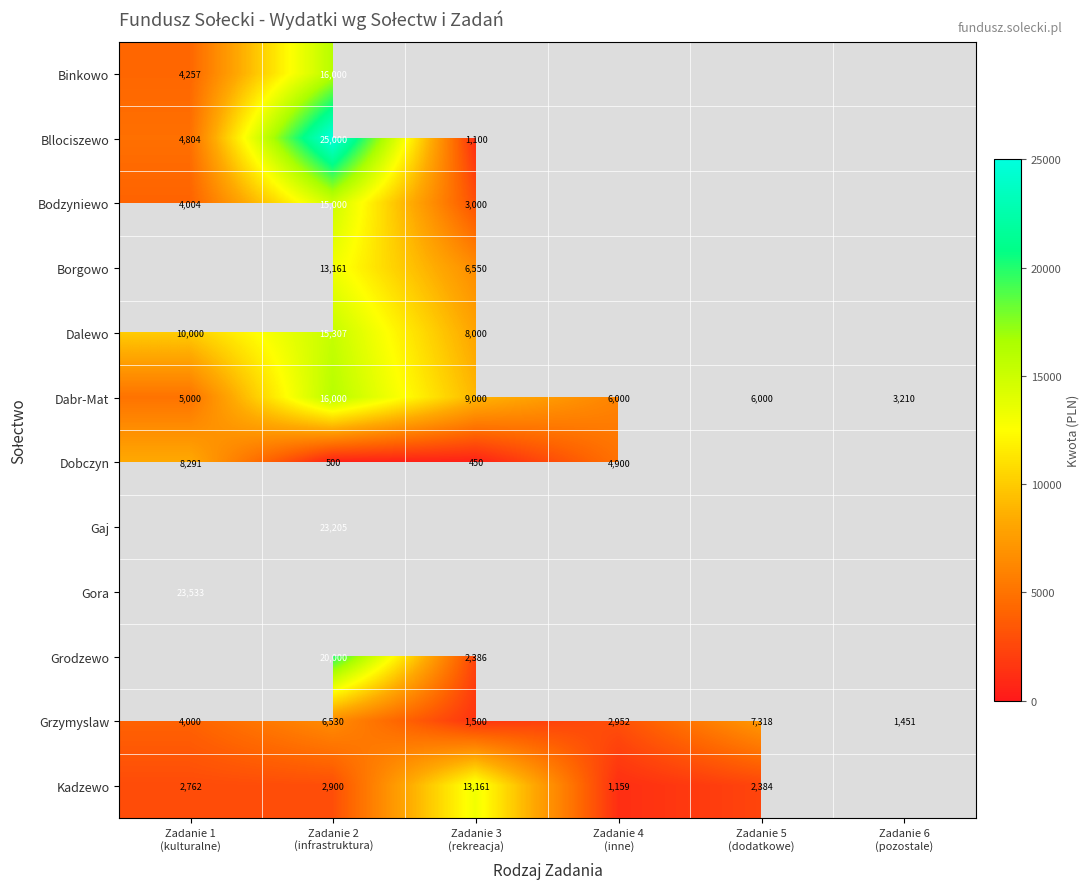

What is the average value of the Grzymyslaw series?

3958.6